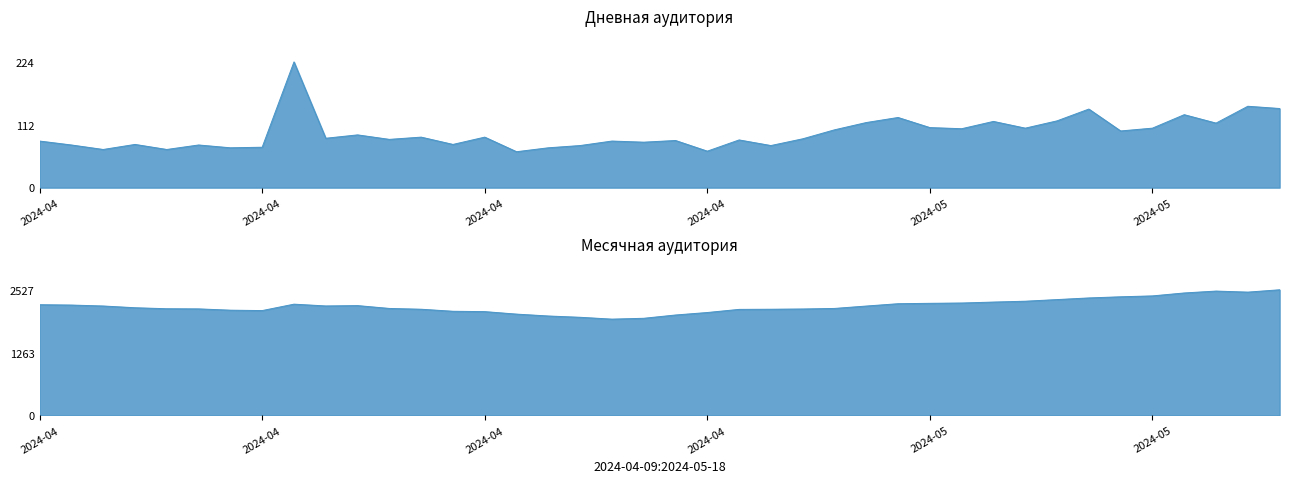

What is the maximum value shown in the chart?

2527